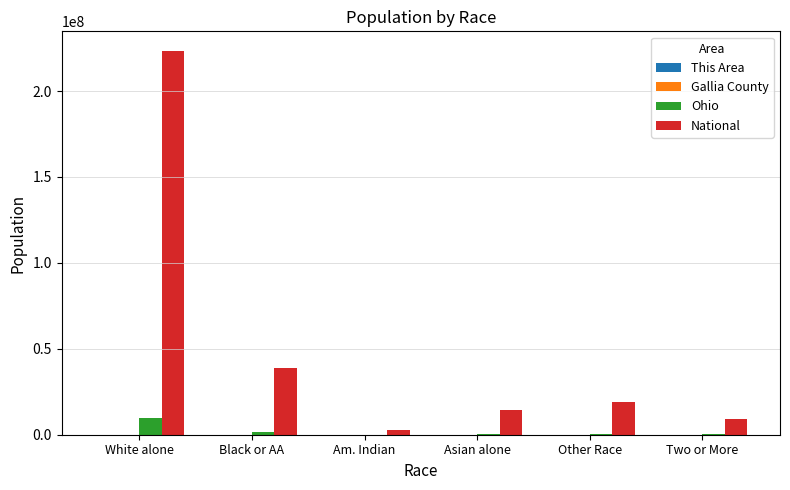

What is the sum of all Ohio values?

11532438